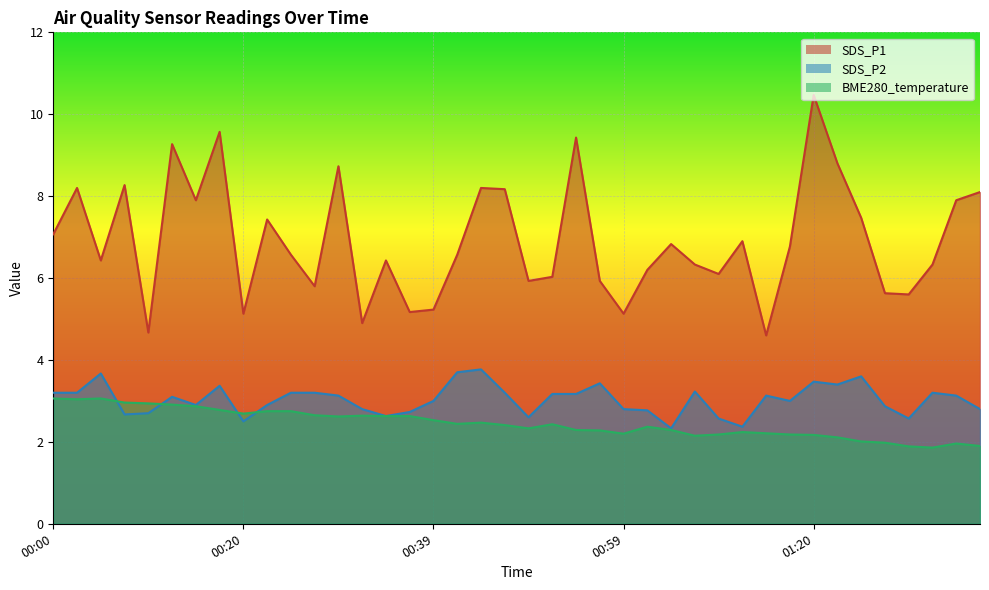

What is the difference between the maximum and minimum values in the SDS_P2 series?

1.4